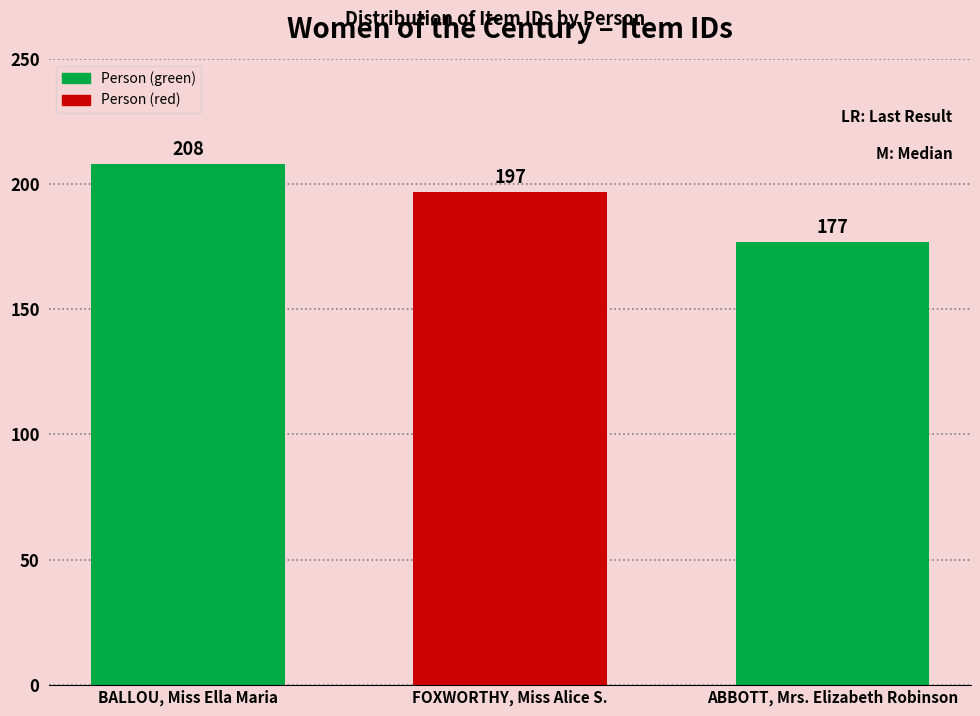

At which label does the data first exceed 197?

BALLOU, Miss Ella Maria